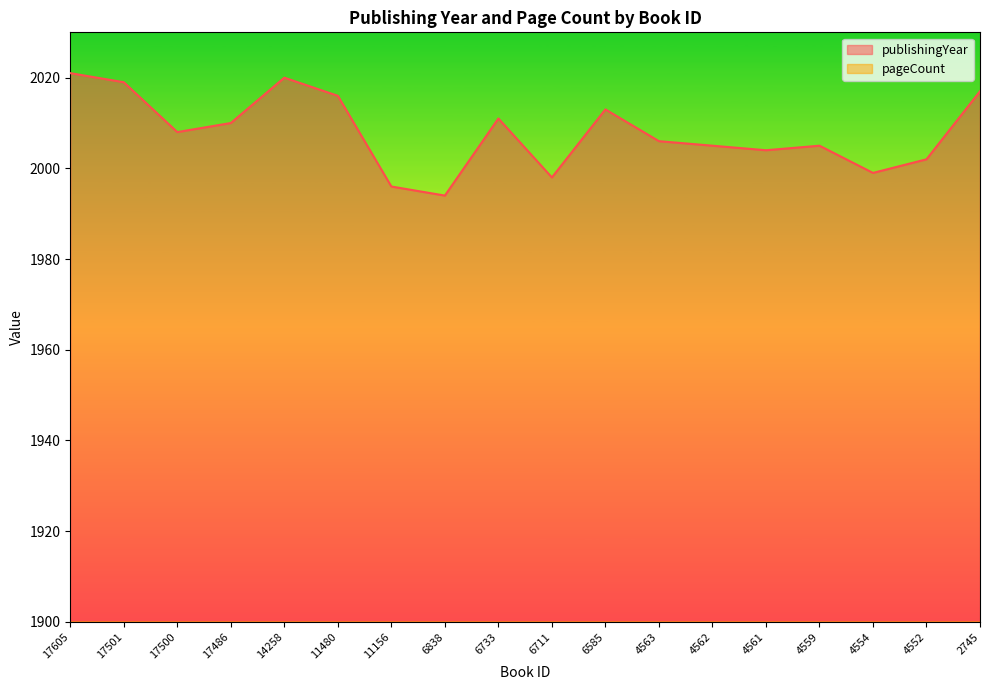

What is the difference between the maximum and second lowest values in the pageCount series?

104